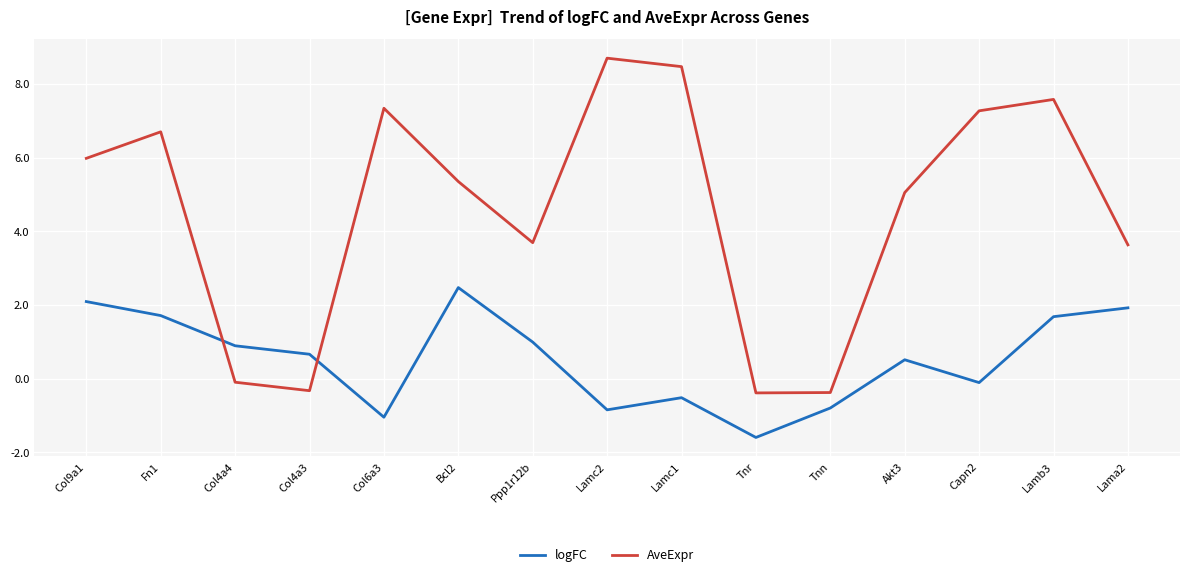

List the series in order of their peak value, lowest first.

logFC, AveExpr